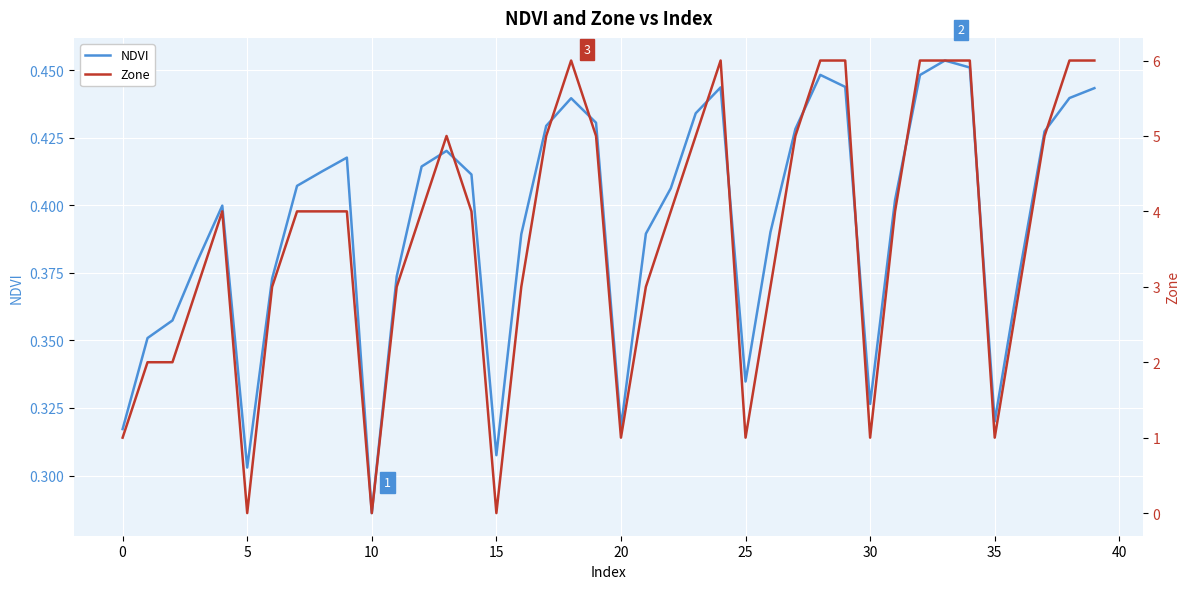

Reading left to right, what are all the values shown in this chart?

NDVI: 0.3	0.4	0.4	0.4	0.4	0.3	0.4	0.4	0.4	0.4	0.3	0.4	0.4	0.4	0.4	0.3	0.4	0.4	0.4	0.4	0.3	0.4	0.4	0.4	0.4	0.3	0.4	0.4	0.4	0.4	0.3	0.4	0.4	0.5	0.5	0.3	0.4	0.4	0.4	0.4
Zone: 1.0	2.0	2.0	3.0	4.0	0.0	3.0	4.0	4.0	4.0	0.0	3.0	4.0	5.0	4.0	0.0	3.0	5.0	6.0	5.0	1.0	3.0	4.0	5.0	6.0	1.0	3.0	5.0	6.0	6.0	1.0	4.0	6.0	6.0	6.0	1.0	3.0	5.0	6.0	6.0